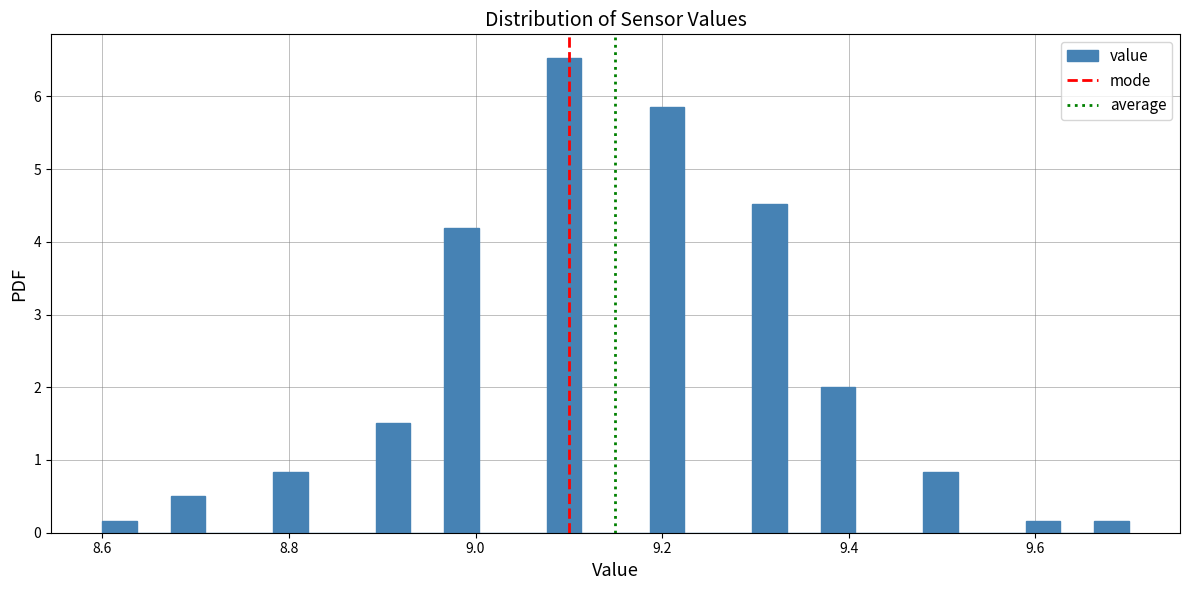

Around what value on the x-axis is the tallest bar? Give the approximate position of its centre, as read against the axis.

9.10